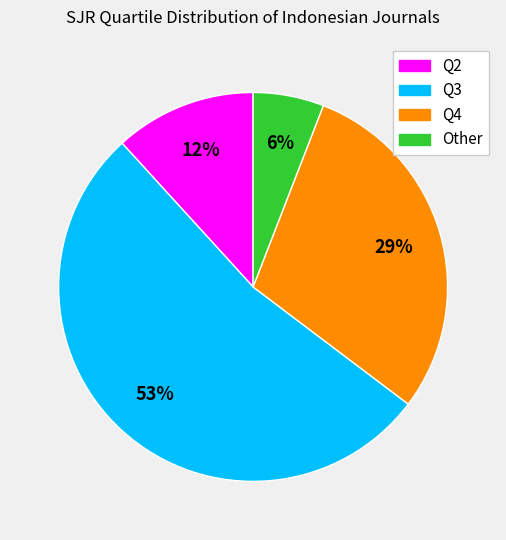

To the nearest percent, what is the combined percentage of Q4 and Other?

35%